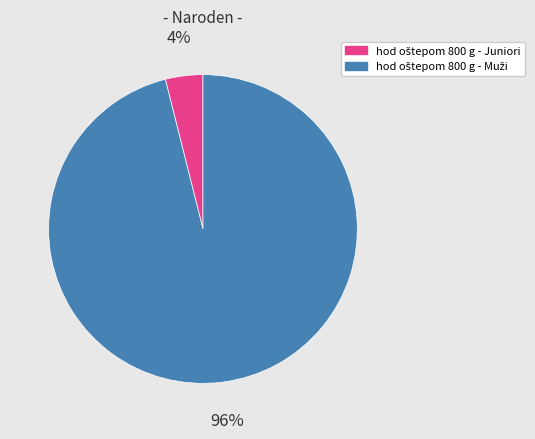

To the nearest percent, what is the difference between the largest and smallest slice percentages?

92%